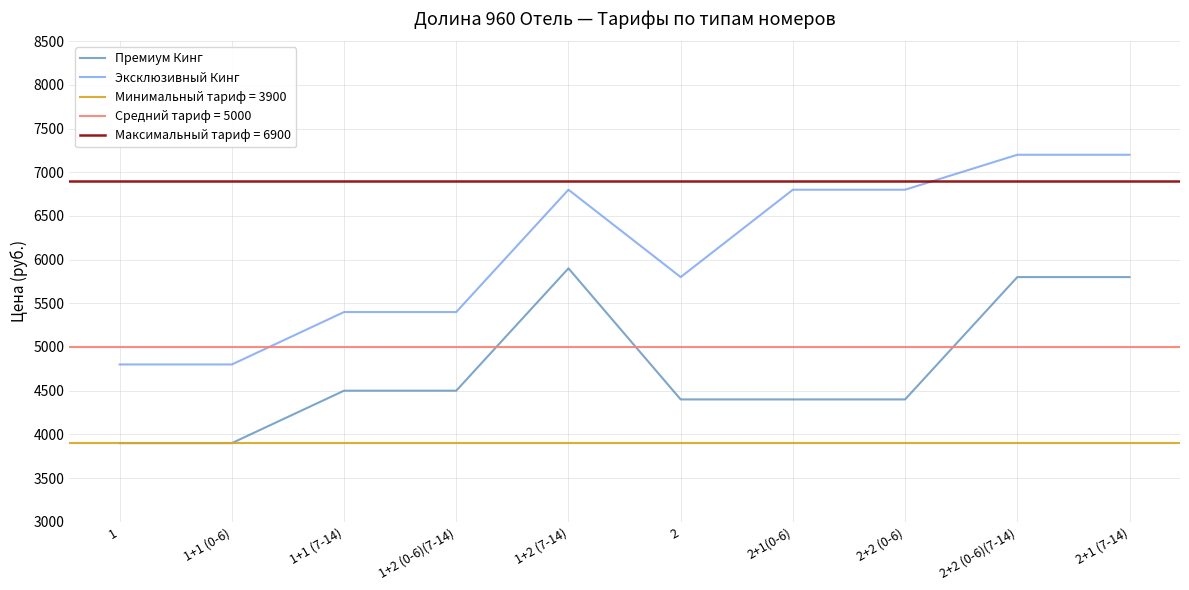

True or false: Эксклюзивный Кинг and Премиум Кинг cross at least once.

False